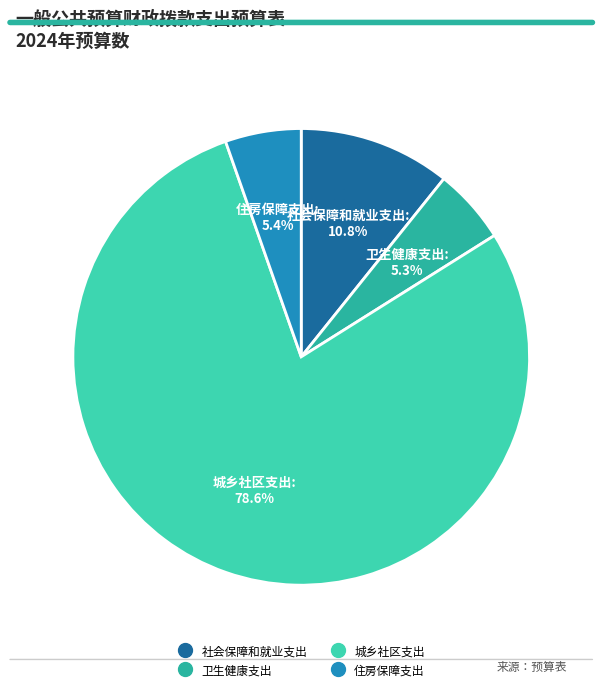

To the nearest percent, what percentage of the pie is 社会保障和就业支出?

11%